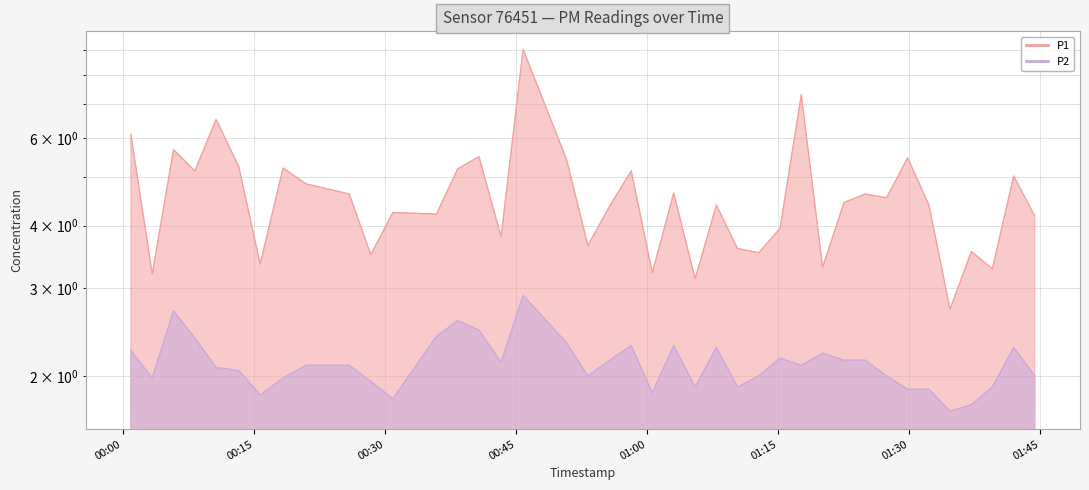

What is the approximate value of P1 at 2023-03-03T01:39:30?

3.3